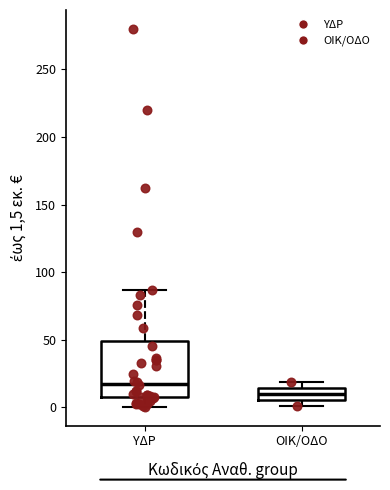

Where is the upper edge of the box for ΟΙΚ/ΟΔΟ on the y-axis? The values are not printed on the chart, so give them approximately, as read against the axis.

15